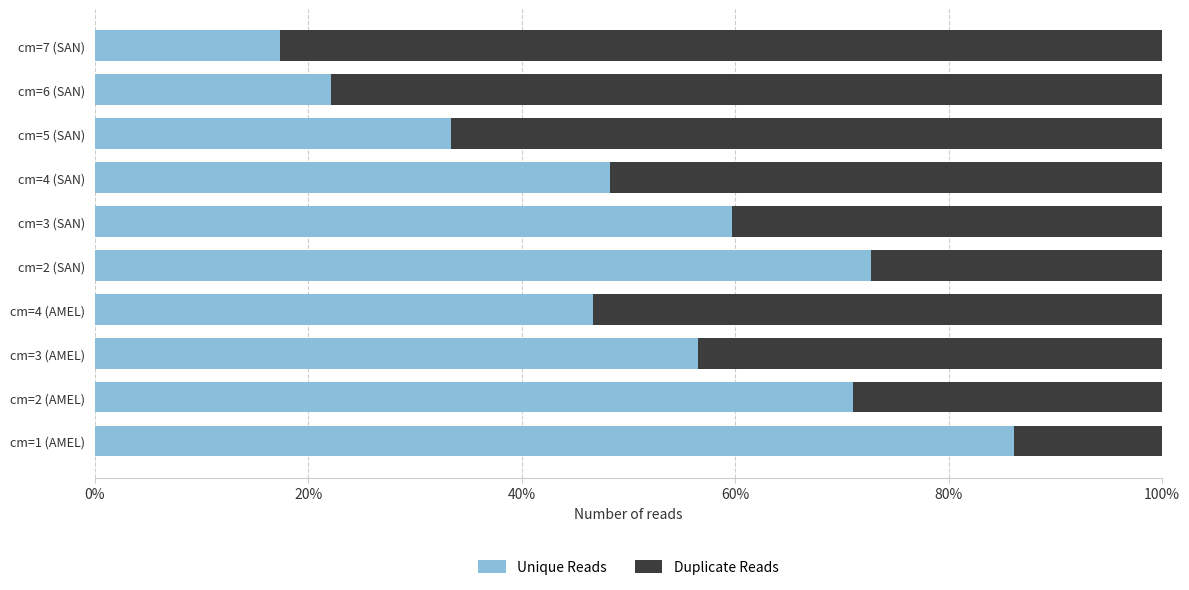

True or false: Unique Reads has a value of 17.4 at cm=7 (SAN).

True